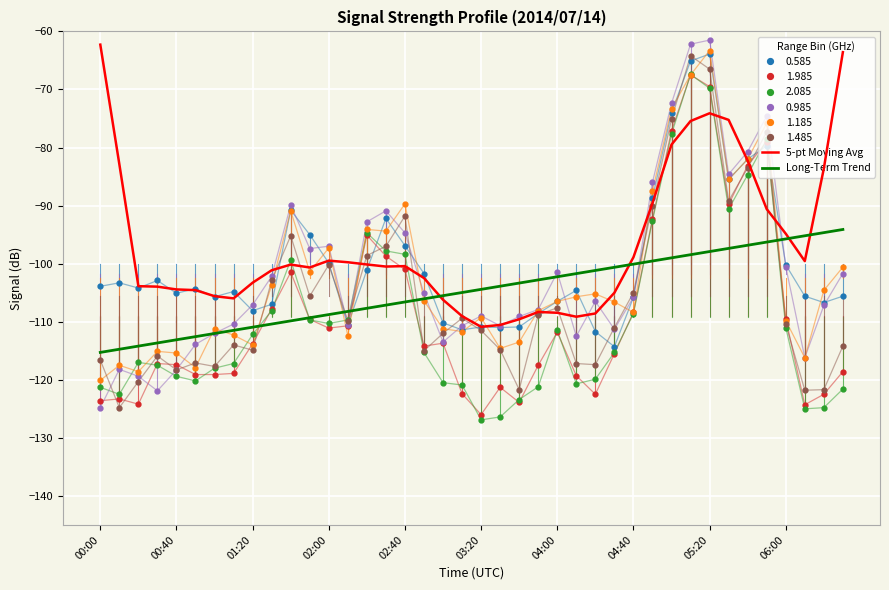

True or false: Long-Term Trend and 5-pt Moving Avg intersect in this chart.

True